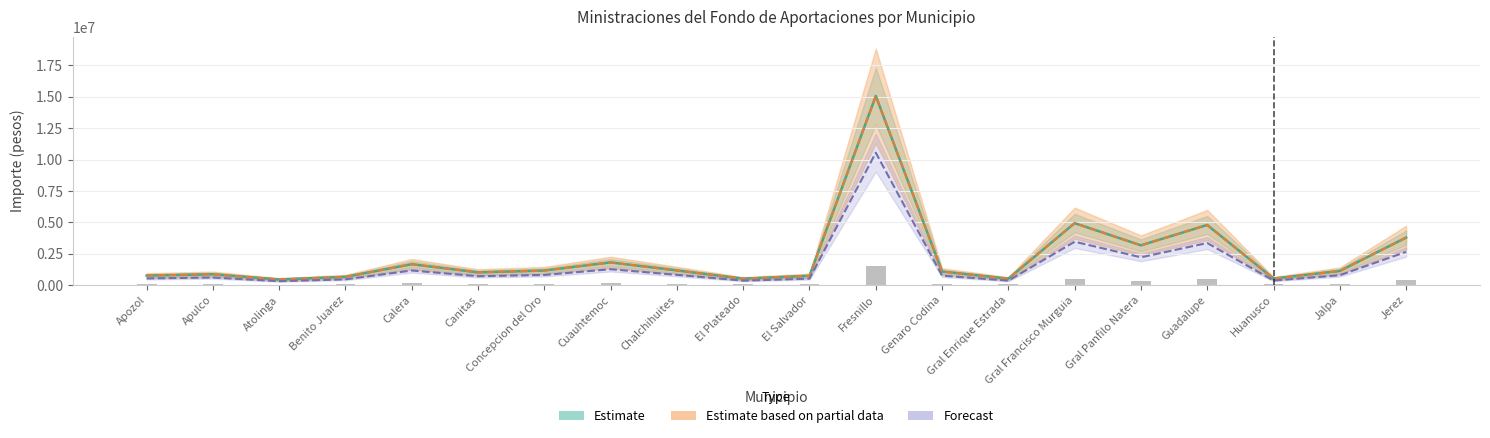

At which category is the sum across all series the highest?

Fresnillo